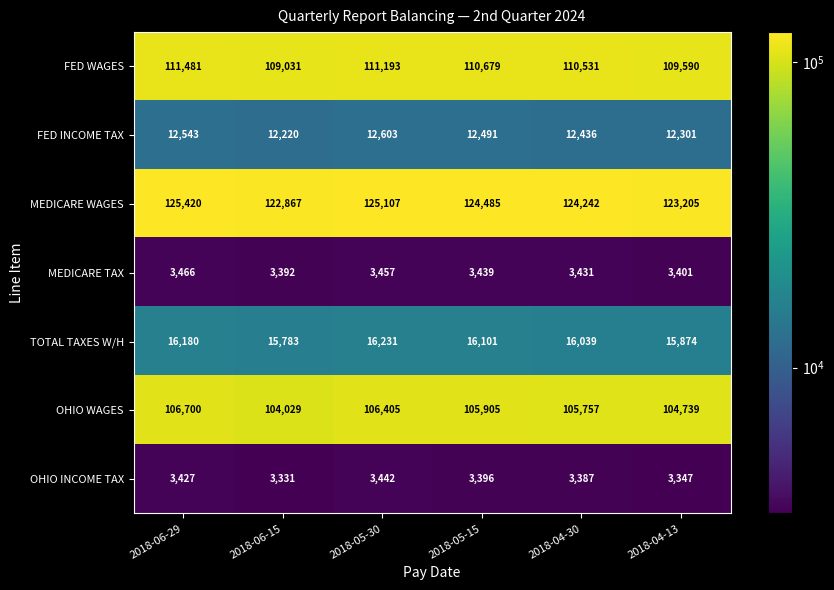

Is it true that MEDICARE WAGES equals 122867 at 2018-06-15?

True